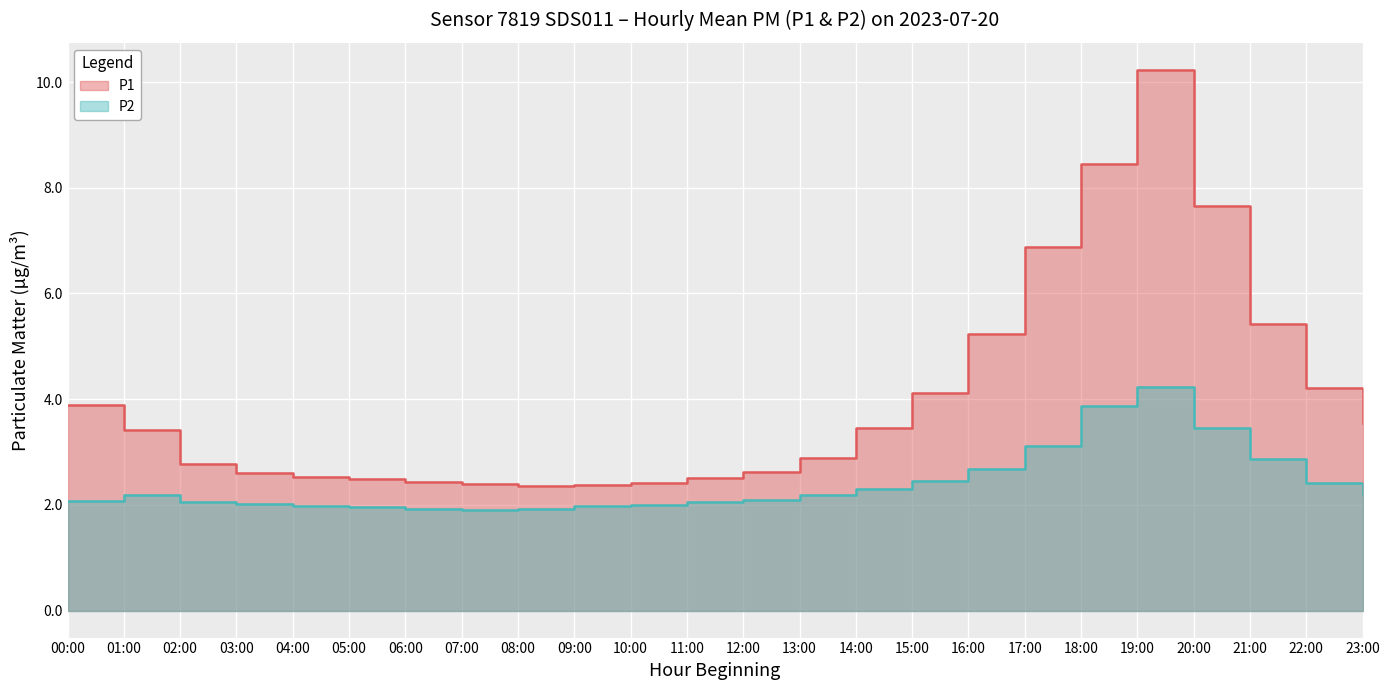

What is the sum of all P1 values?

96.9